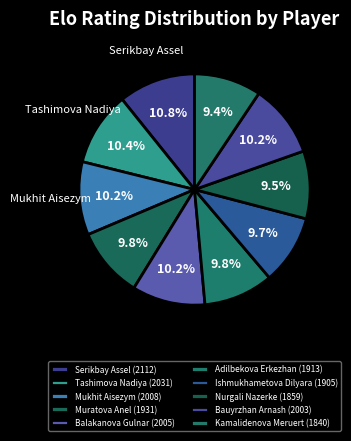

Combined, do Muratova Anel and Balakanova Gulnar account for over 50%?

No